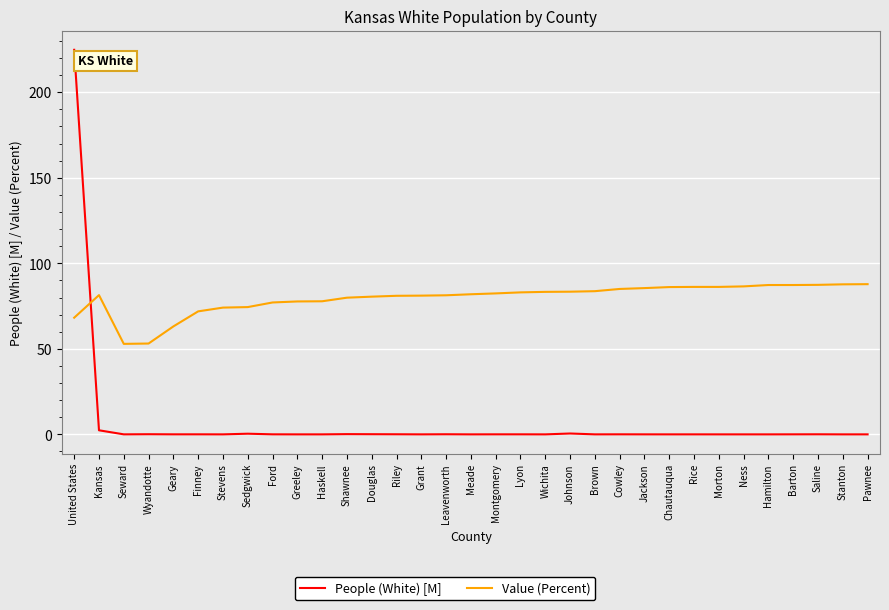

Which series has the widest spread of values?

People (White) [M]